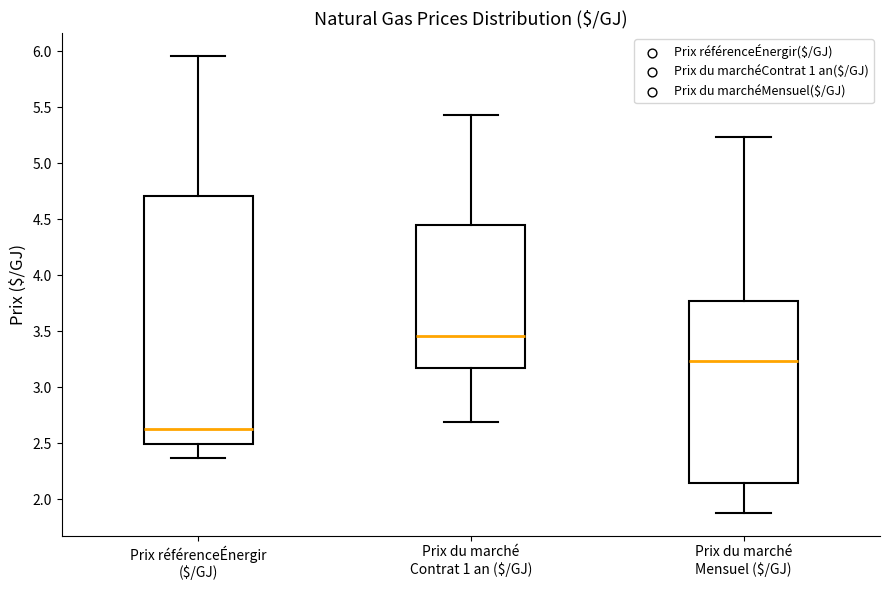

Which box's median line is the lowest?

Prix référenceÉnergir ($/GJ)